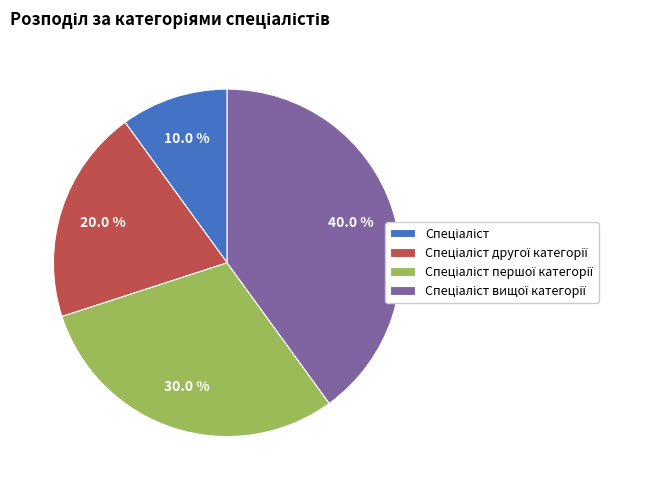

Is there a majority slice in this chart?

No